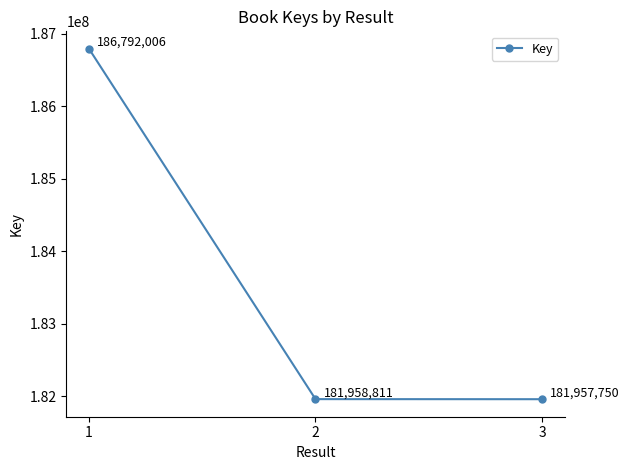

Is it true that the value at 1 is 127683512?

False